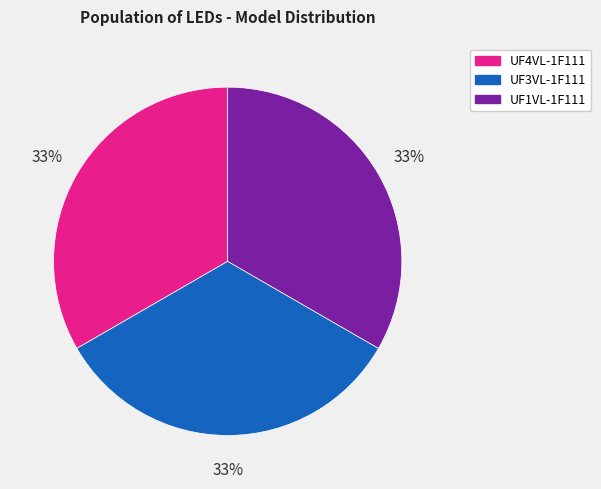

To the nearest percent, what is the average slice percentage?

33%